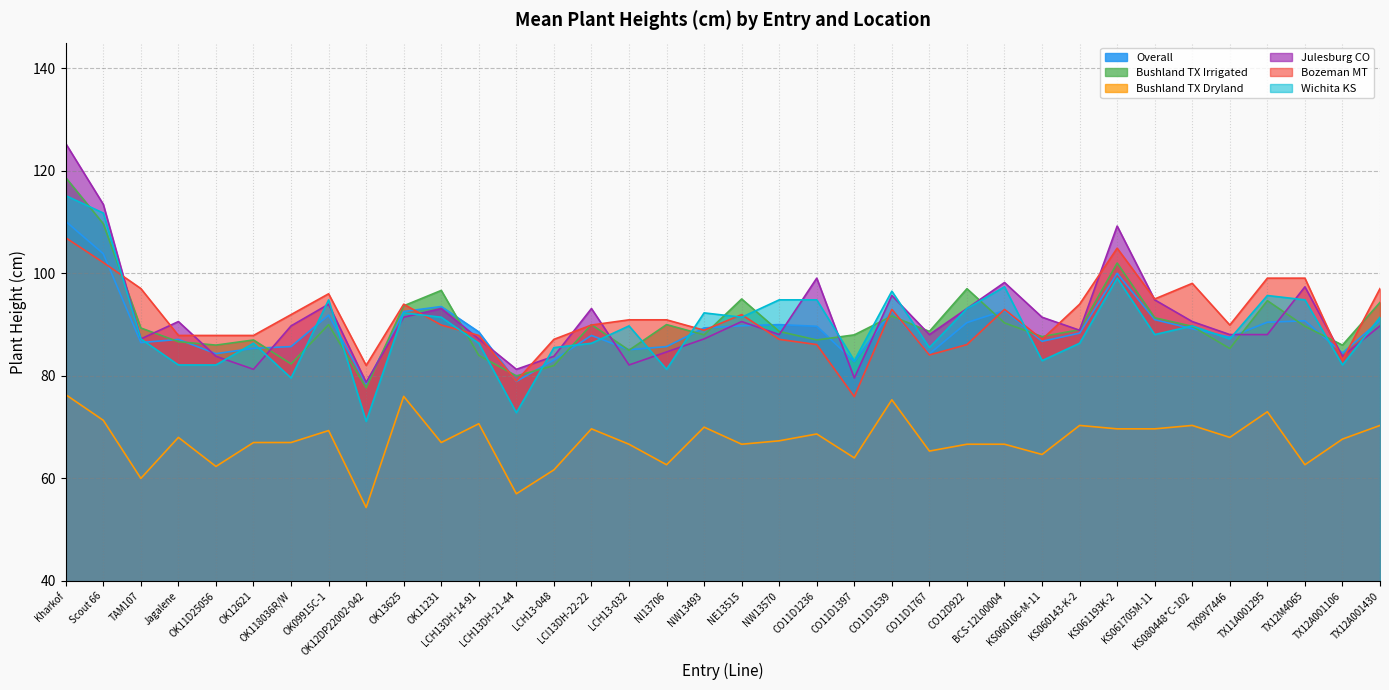

Which series has the largest range (max minus min)?

Julesburg CO